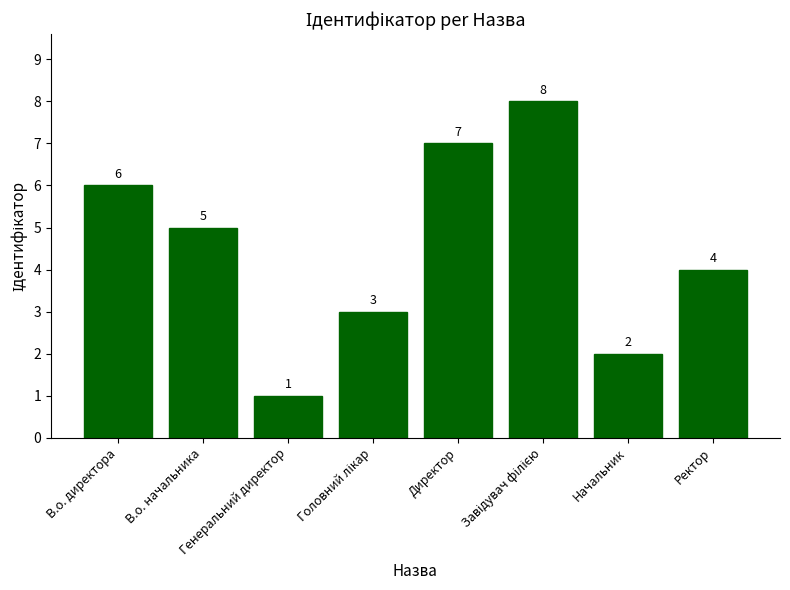

What is the difference between the second highest and minimum values?

6